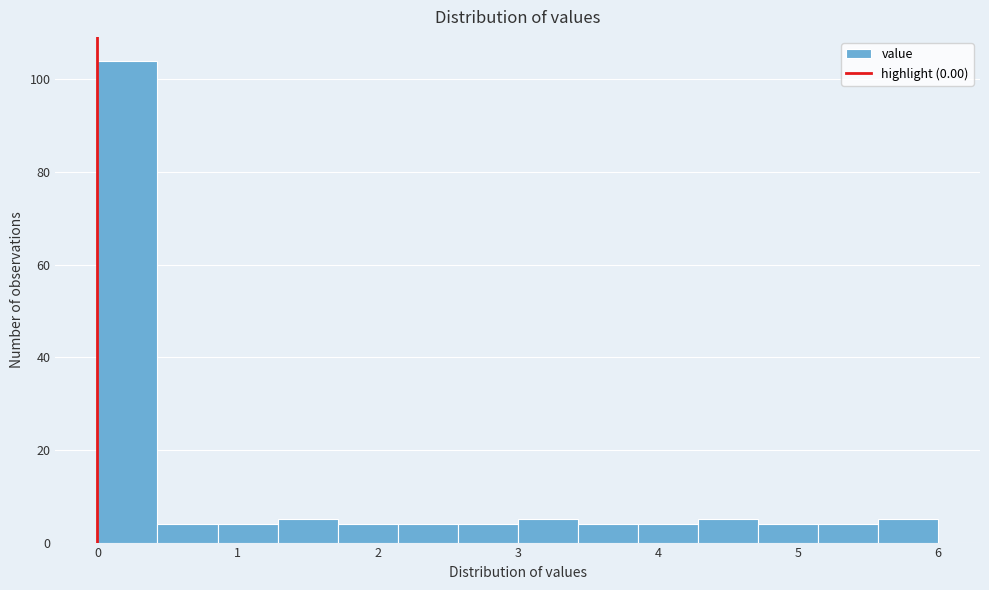

Reading left to right, list every bar in this chart as the range it spans on the x-axis followed by its height. Neither the bar edges nor the heights are printed on the chart, so give them approximately, as read against the axes.

0.0 to 0.4: 104
0.4 to 0.9: 4
0.9 to 1.3: 4
1.3 to 1.7: 6
1.7 to 2.1: 4
2.1 to 2.6: 4
2.6 to 3.0: 4
3.0 to 3.4: 6
3.4 to 3.9: 4
3.9 to 4.3: 4
4.3 to 4.7: 6
4.7 to 5.1: 4
5.1 to 5.6: 4
5.6 to 6.0: 6